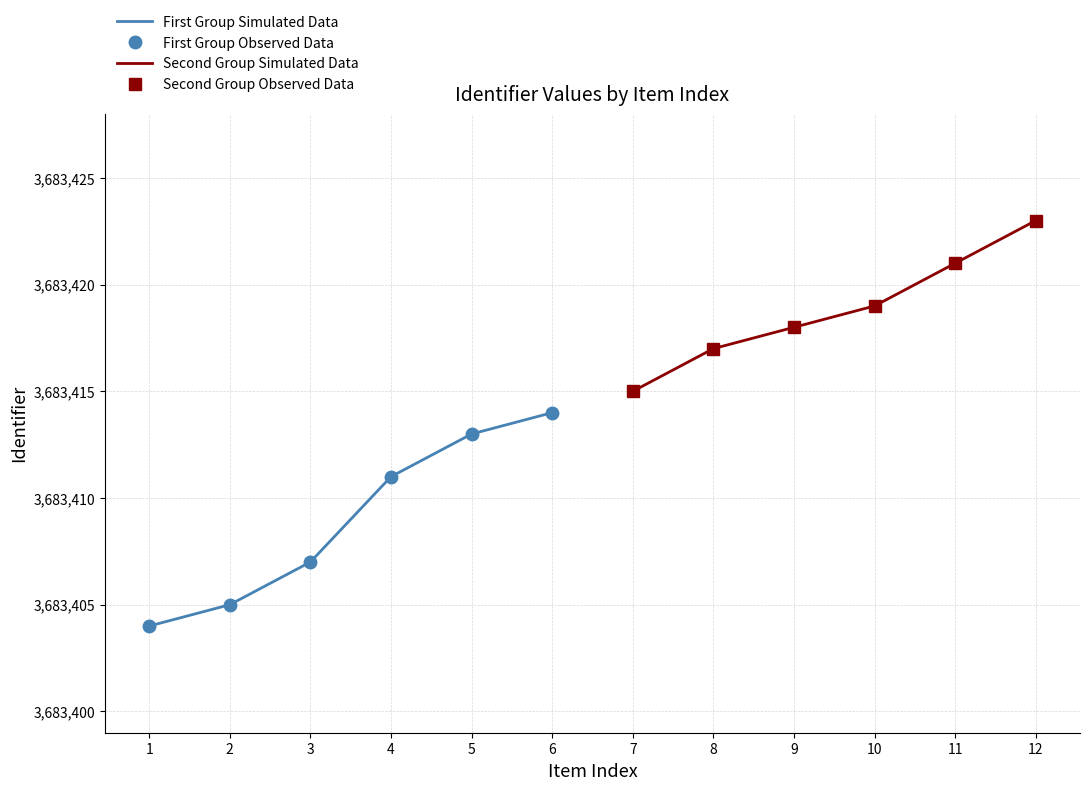

Rank the series by their maximum value, from lowest to highest.

First Group Simulated Data, First Group Observed Data, Second Group Simulated Data, Second Group Observed Data